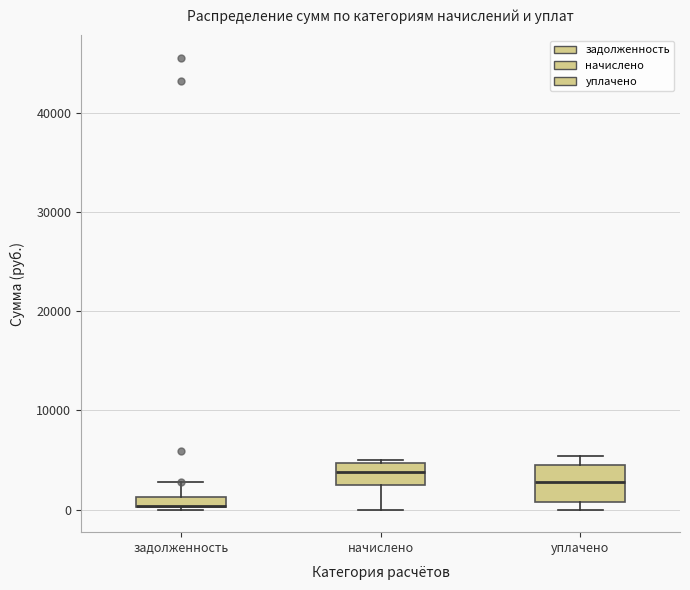

Where does the upper whisker of the box for задолженность end on the y-axis? The values are not printed on the chart, so give them approximately, as read against the axis.

3000